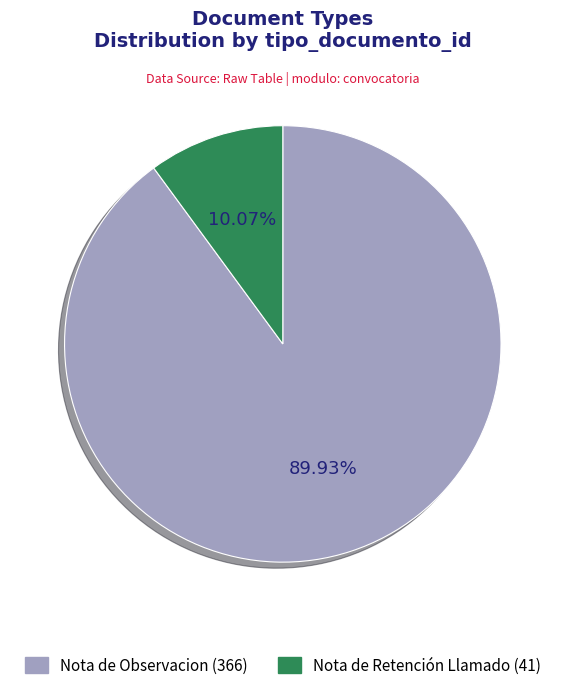

What is the majority slice?

Nota de Observacion